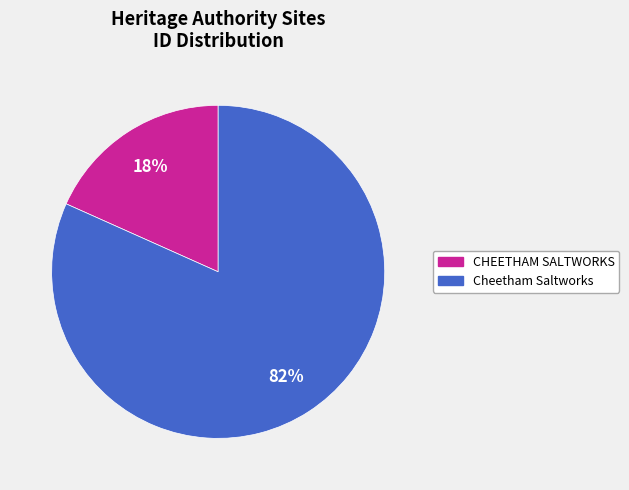

Do Cheetham Saltworks and CHEETHAM SALTWORKS together represent more than half of the pie?

Yes